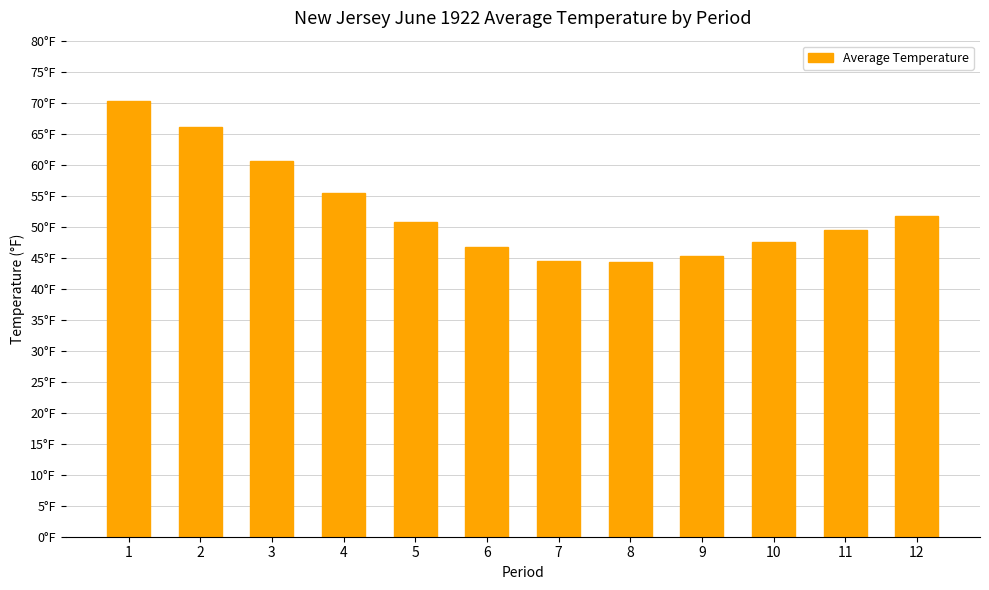

What is the smallest value displayed?

44.3